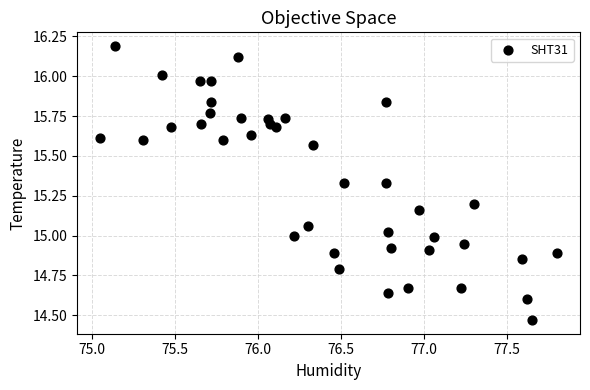

What is the range of X values (max minus min)?

2.8